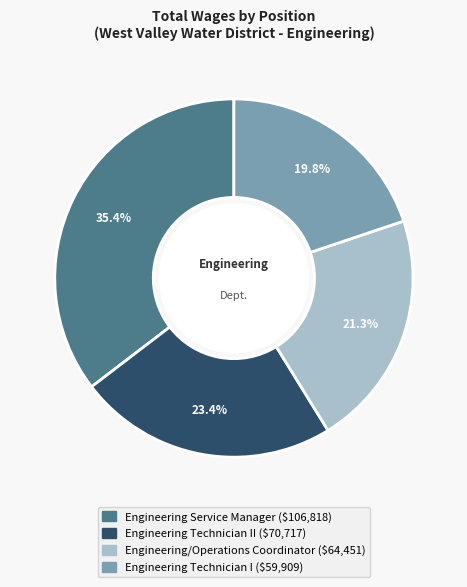

To the nearest percent, what is the average slice percentage?

25%